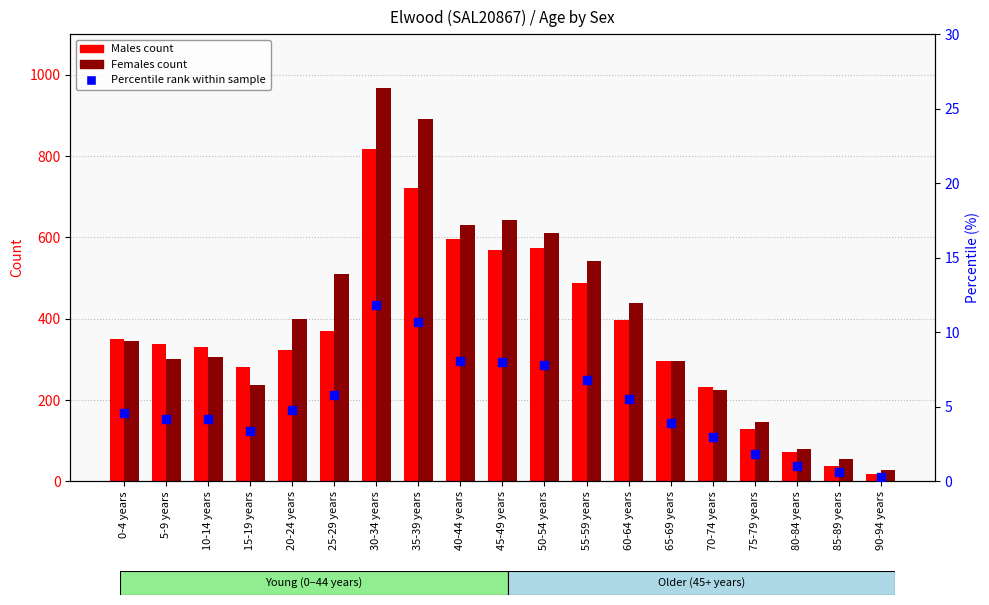

What are all the series names shown in the legend?

Males, Females, Percentile rank within sample